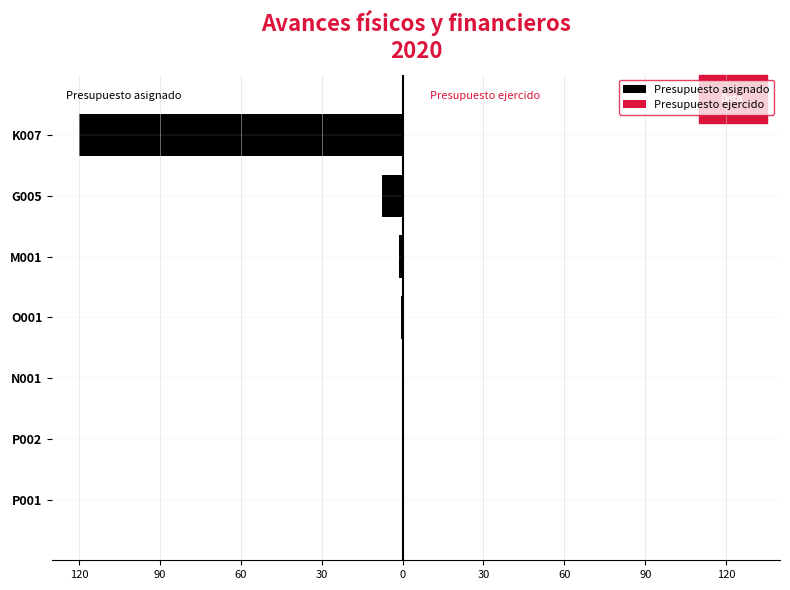

List the series in order of their overall mean, lowest first.

Presupuesto asignado, Presupuesto ejercido